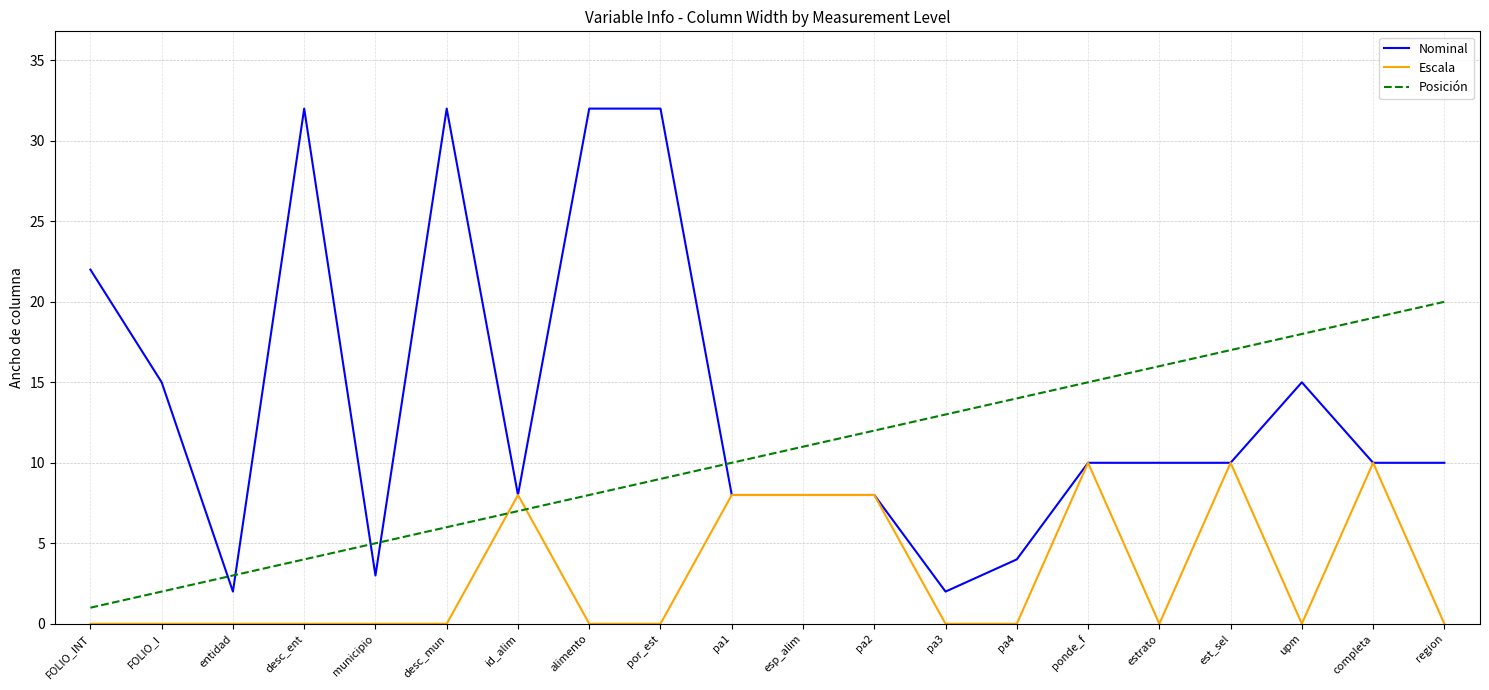

List the series in order of their peak value, highest first.

Nominal, Posición, Escala